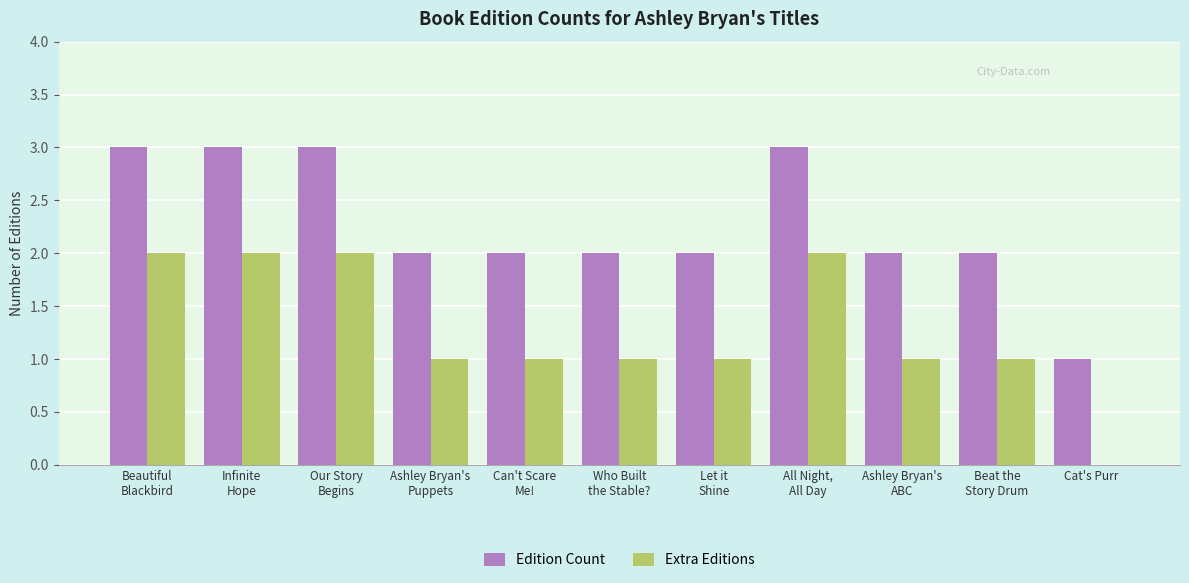

Is it true that Extra Editions equals 1 at Cat's Purr?

False